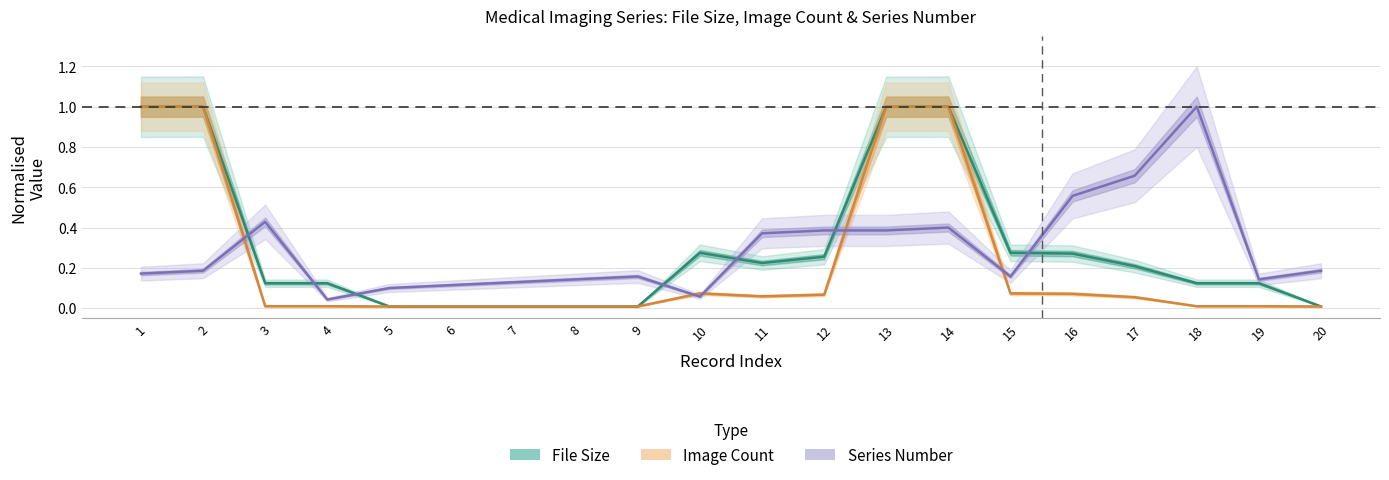

At how many categories does at least one series exceed 0?

20